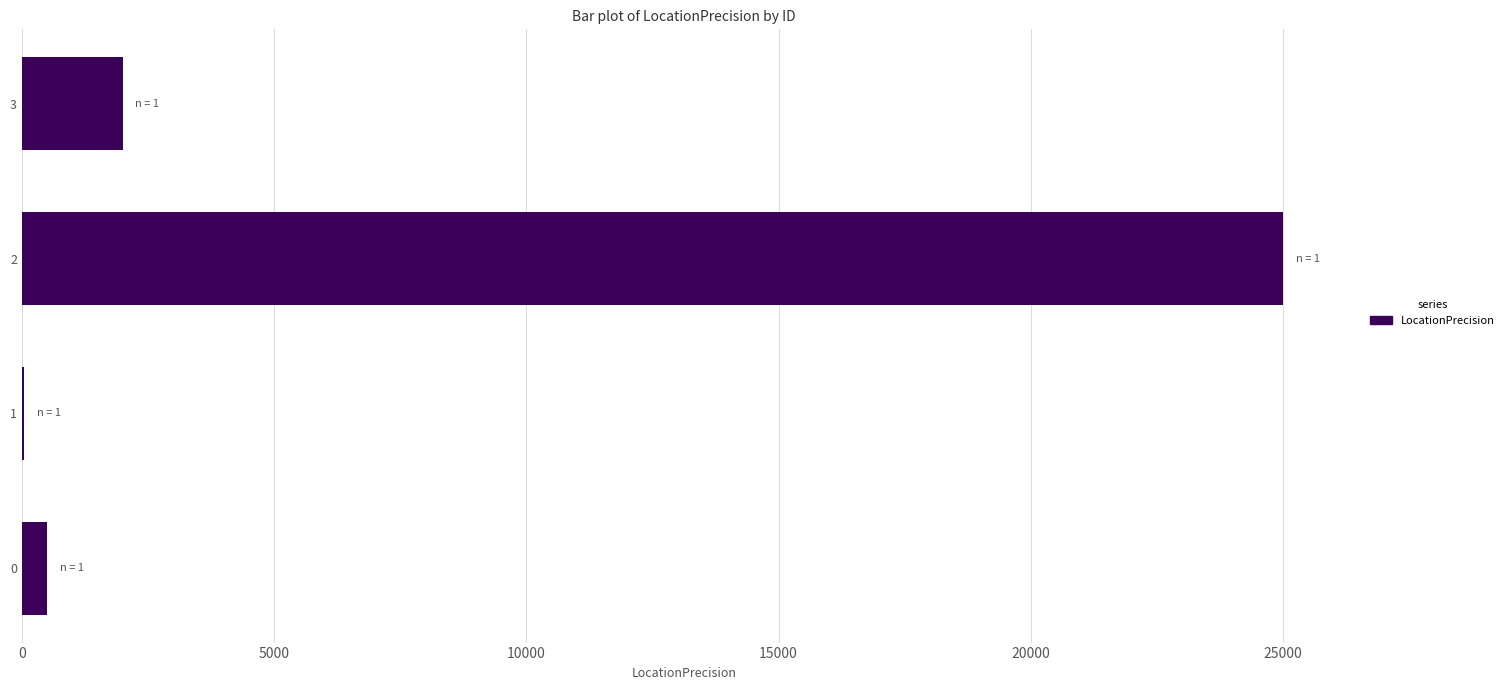

What is the greatest value displayed?

25000